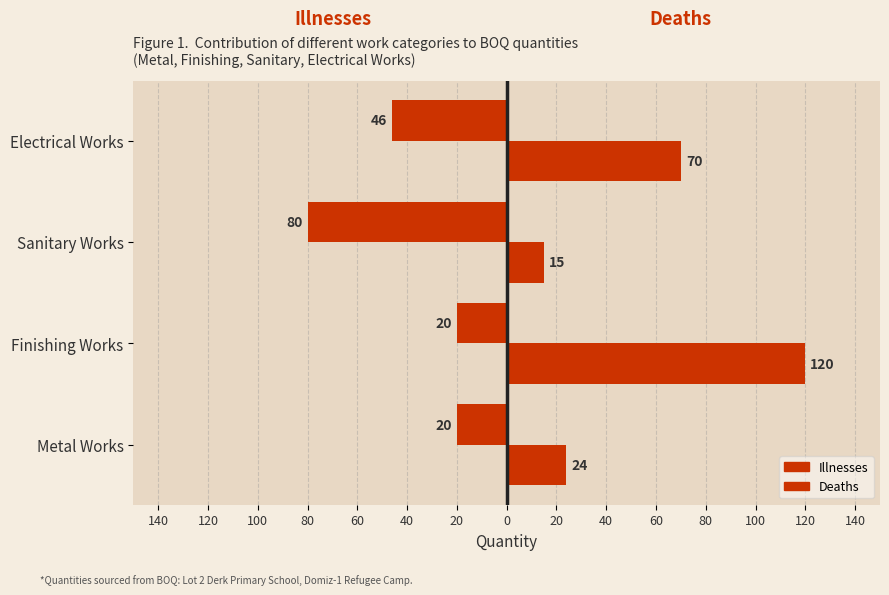

How many groups of bars are there?

4